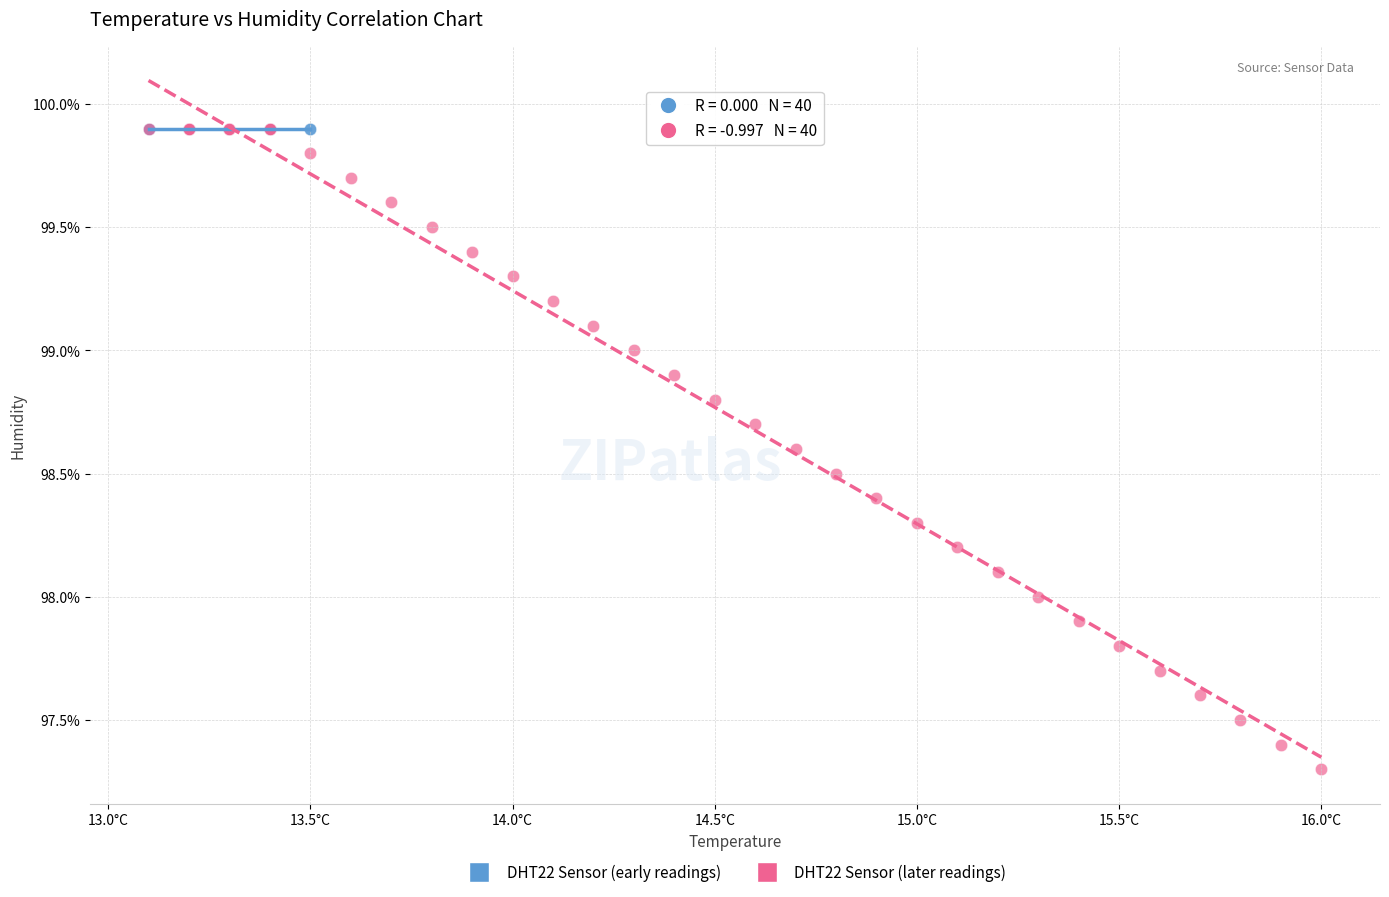

Which series reaches the minimum Y coordinate?

DHT22 Sensor (later readings)